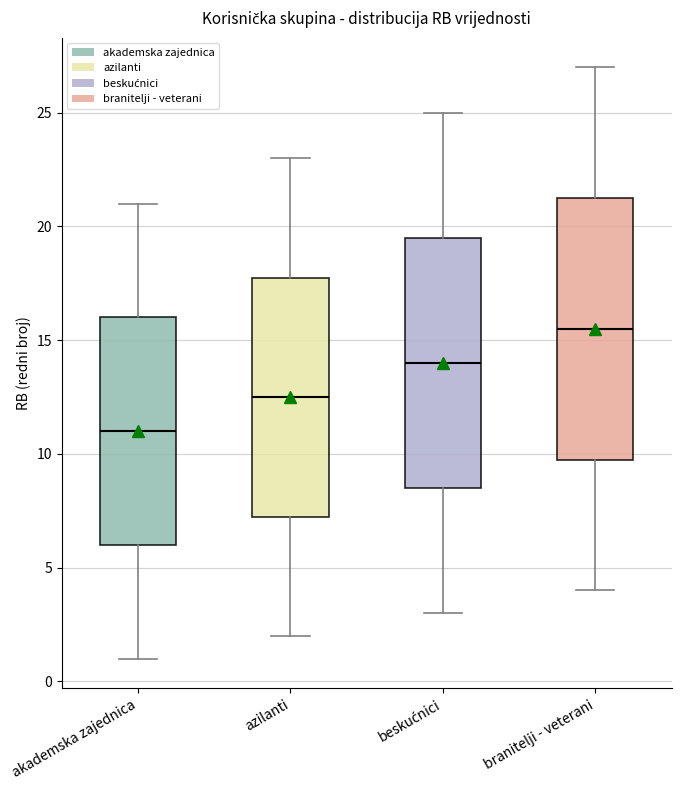

Where does the lower whisker of the box for azilanti end on the y-axis? The values are not printed on the chart, so give them approximately, as read against the axis.

2.0